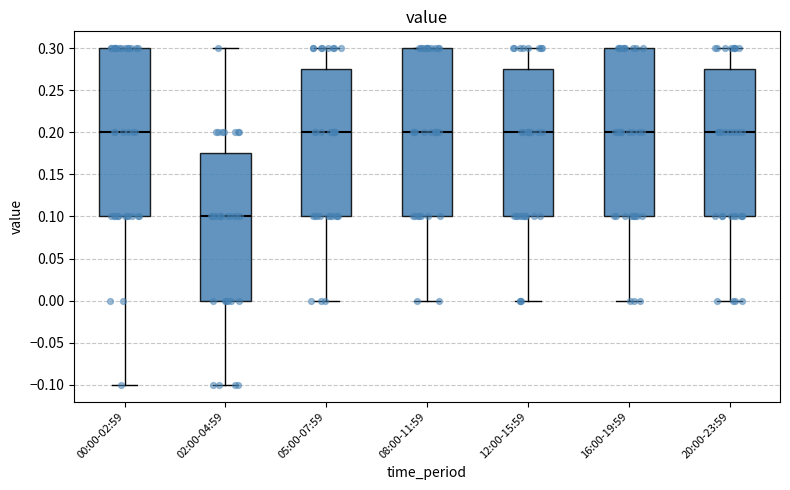

Reading left to right, transcribe this box plot: for each box, give where its median line is, the range the box spans, and where its two whiskers end, as read against the y-axis. The values are not printed on the chart, so give them approximately, as read against the axis.

00:00-02:59: median 0.200, box 0.100 to 0.300, whiskers -0.100 to 0.300
02:00-04:59: median 0.100, box 0.000 to 0.175, whiskers -0.100 to 0.300
05:00-07:59: median 0.200, box 0.100 to 0.275, whiskers 0.000 to 0.300
08:00-11:59: median 0.200, box 0.100 to 0.300, whiskers 0.000 to 0.300
12:00-15:59: median 0.200, box 0.100 to 0.275, whiskers 0.000 to 0.300
16:00-19:59: median 0.200, box 0.100 to 0.300, whiskers 0.000 to 0.300
20:00-23:59: median 0.200, box 0.100 to 0.275, whiskers 0.000 to 0.300